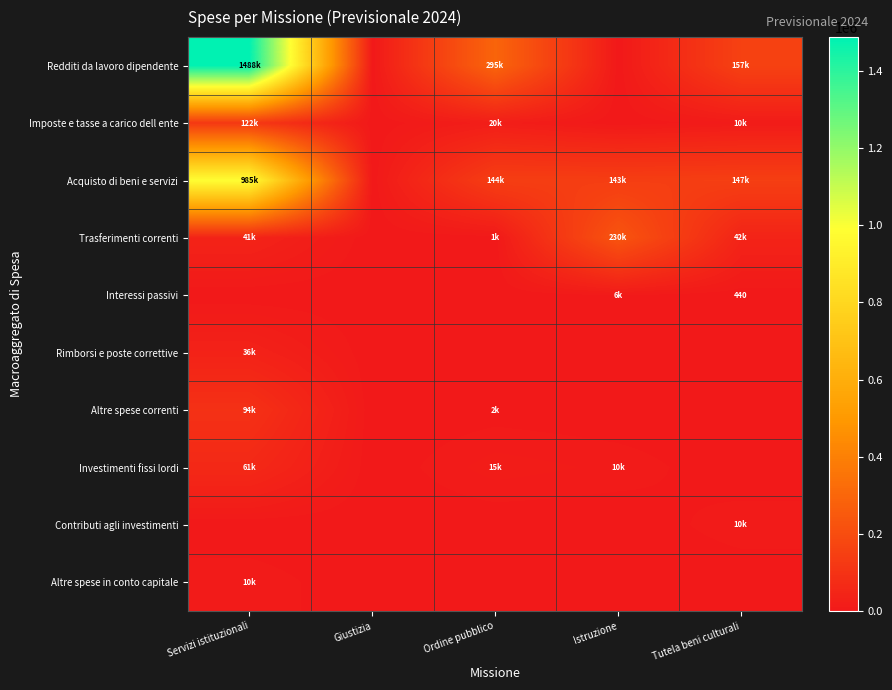

What is the average value of the Trasferimenti correnti series?

62815.4